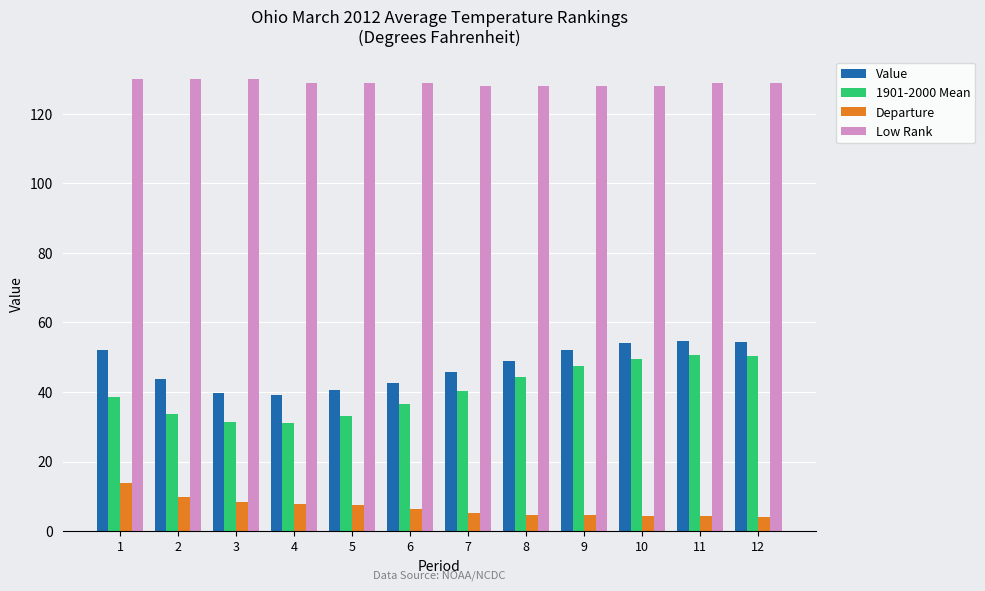

What is the value of the Low Rank bar at the 2nd from the left?

130.0